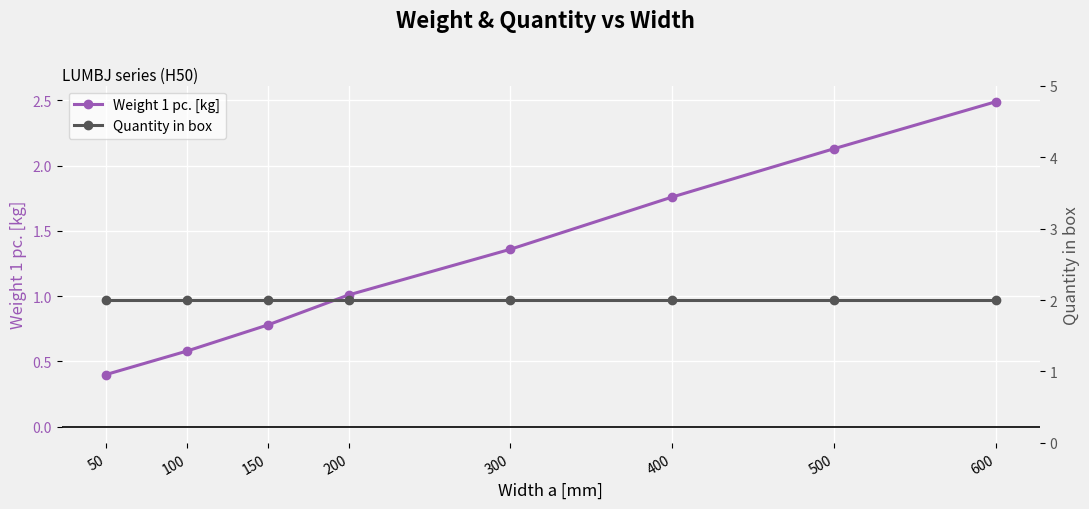

How many series are shown in this chart?

2